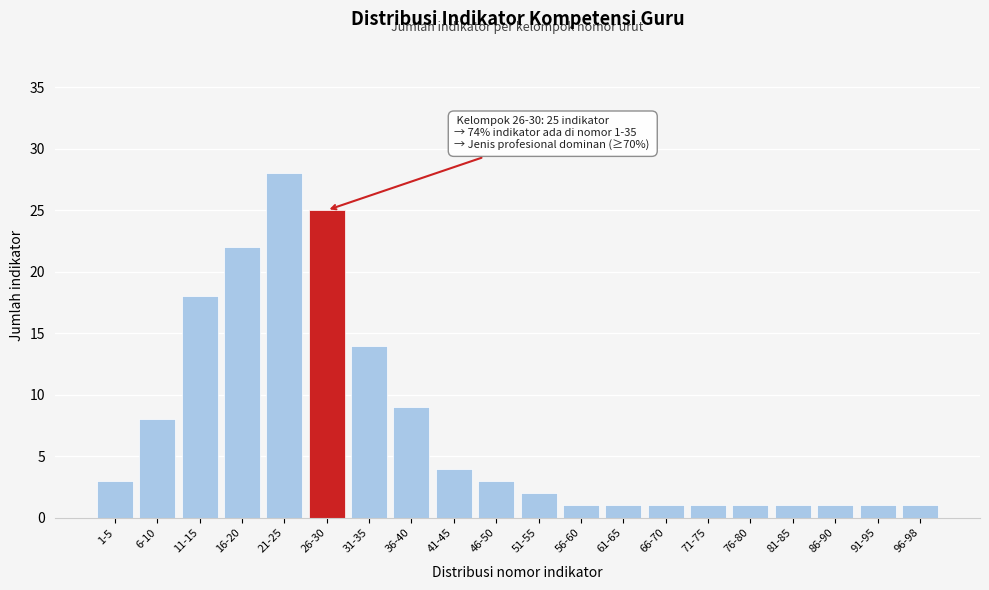

Reading left to right, transcribe all the data shown in this chart.

1-5=3	6-10=8	11-15=18	16-20=22	21-25=28	26-30=25	31-35=14	36-40=9	41-45=4	46-50=3	51-55=2	56-60=1	61-65=1	66-70=1	71-75=1	76-80=1	81-85=1	86-90=1	91-95=1	96-98=1